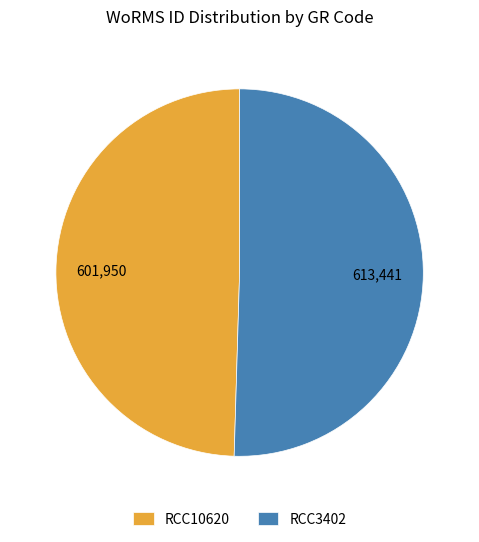

Which has a higher value, RCC10620 or RCC3402?

RCC3402